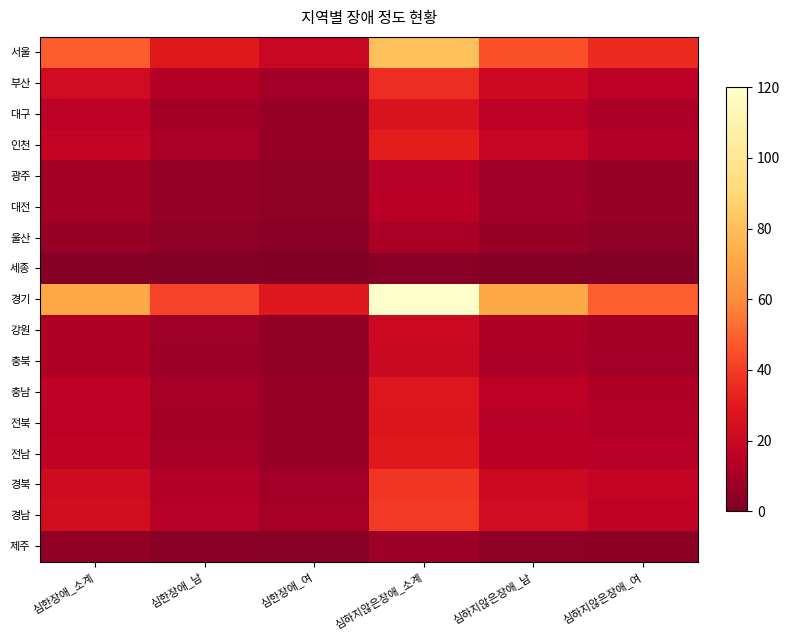

What is the smallest value displayed?

0.6